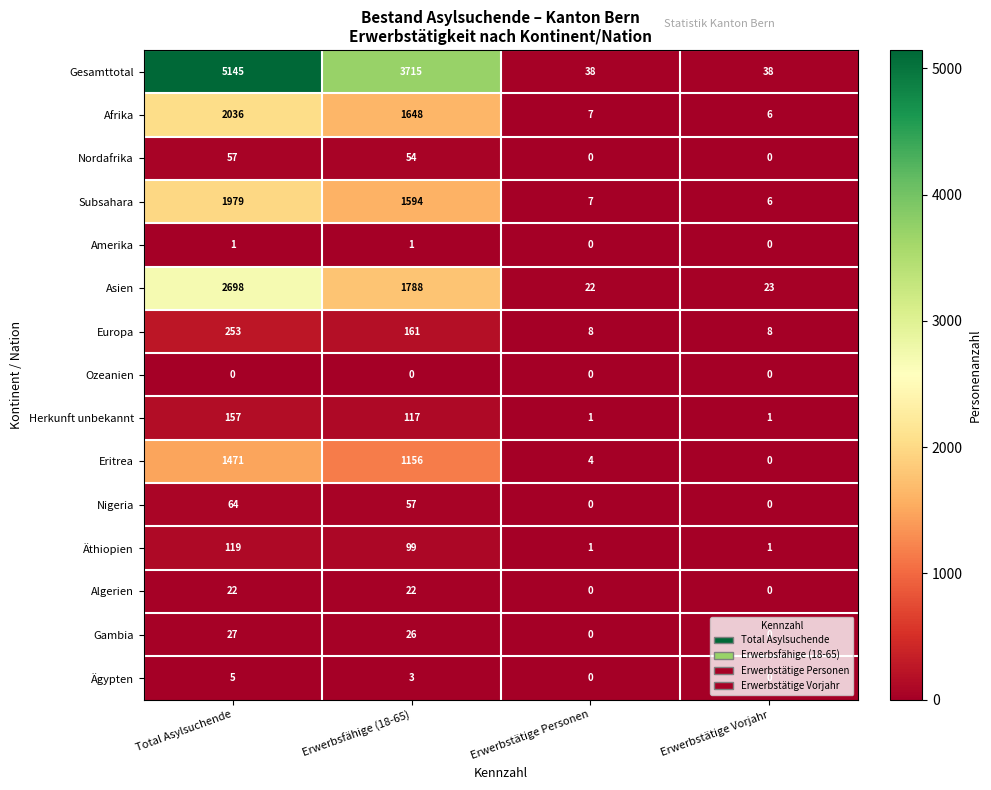

The Ozeanien series shows 0 at Erwerbstätige Personen. True or false?

True